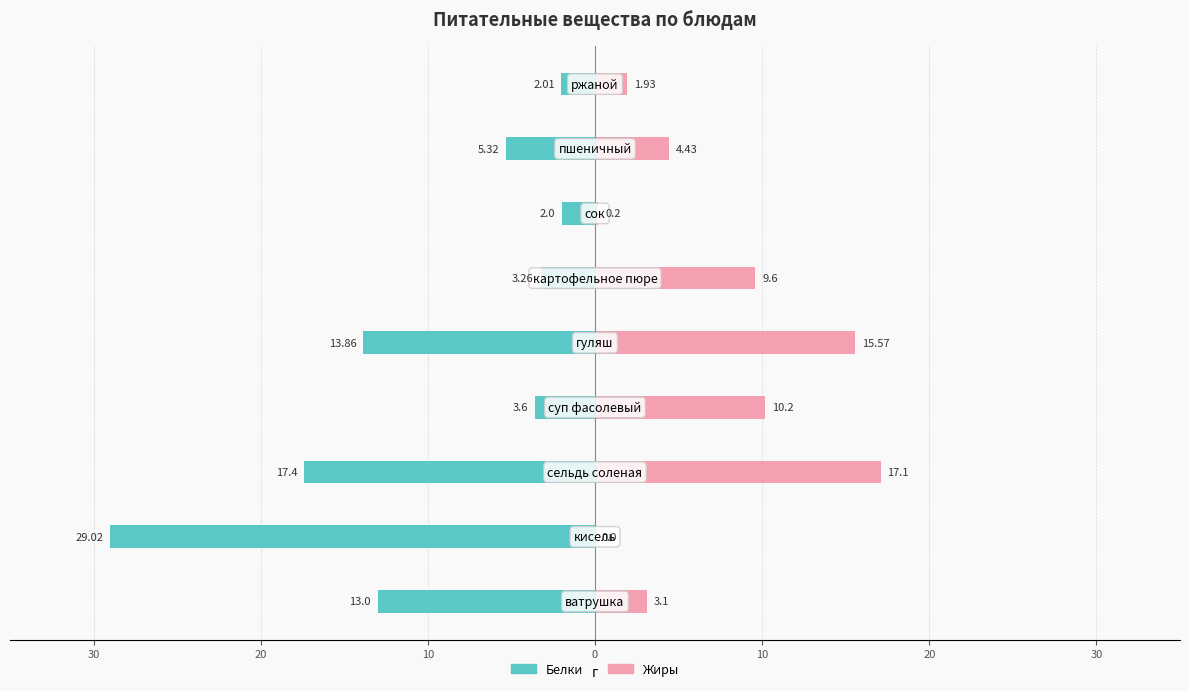

What are all the series names shown in the legend?

Белки, Жиры